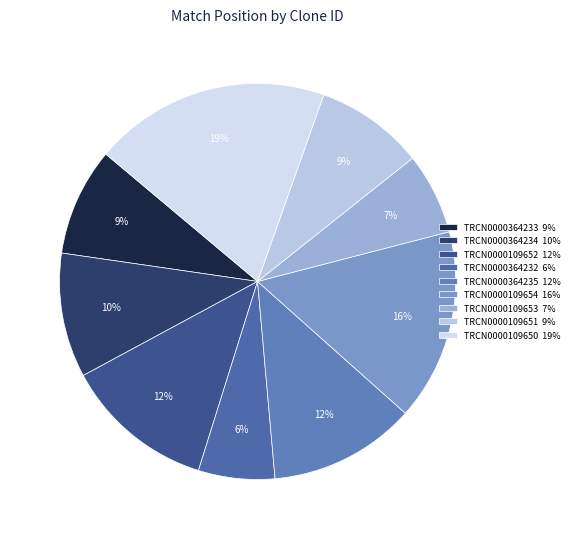

To the nearest percent, what percentage of the pie is TRCN0000364235?

12%